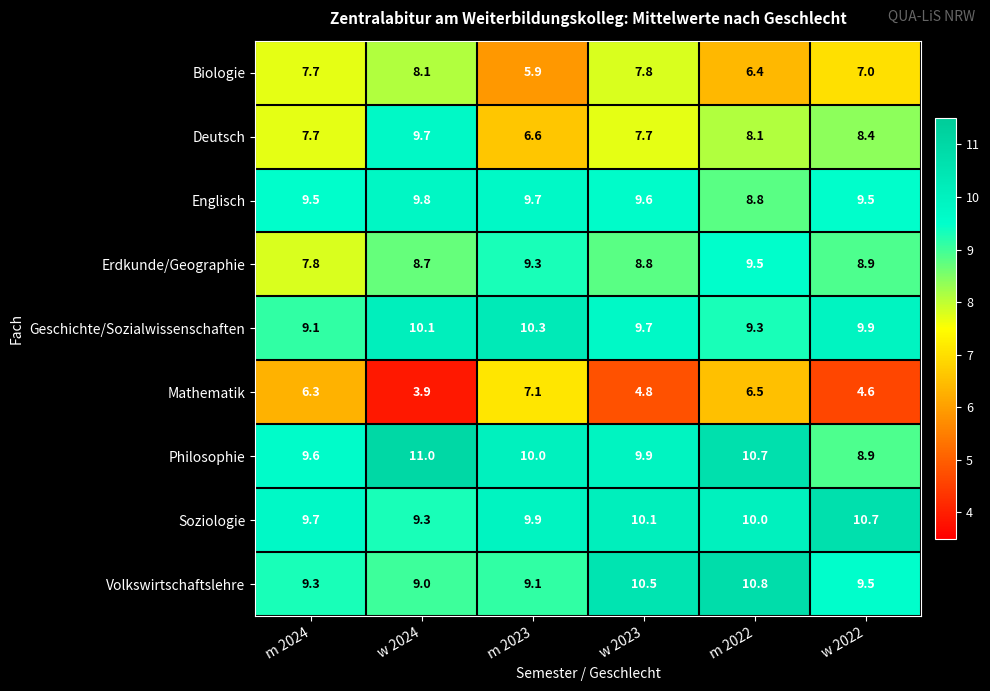

What is the sum of the Philosophie values at m 2022 and m 2024?

20.3